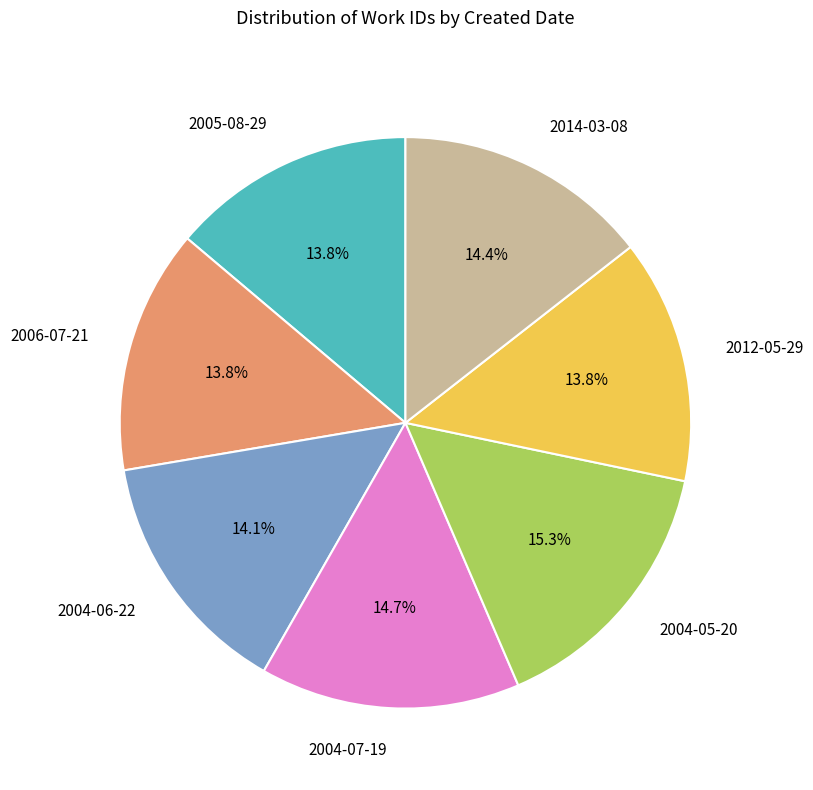

The 2014-03-08 slice represents 14% of the pie. True or false?

True